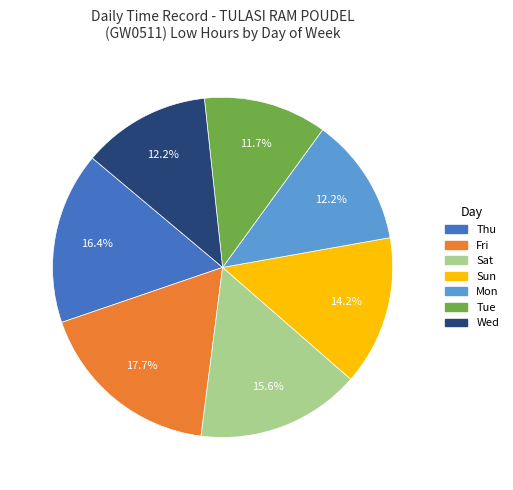

Is there a majority slice in this chart?

No